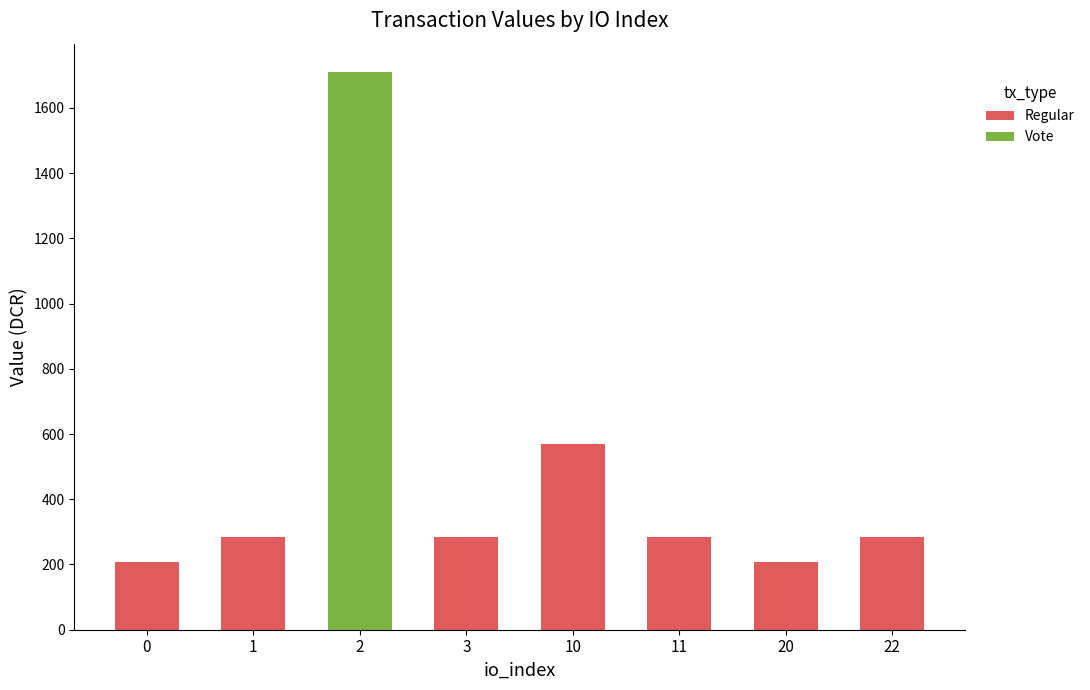

What is the sum of the Regular values at 11 and 0?

494.3